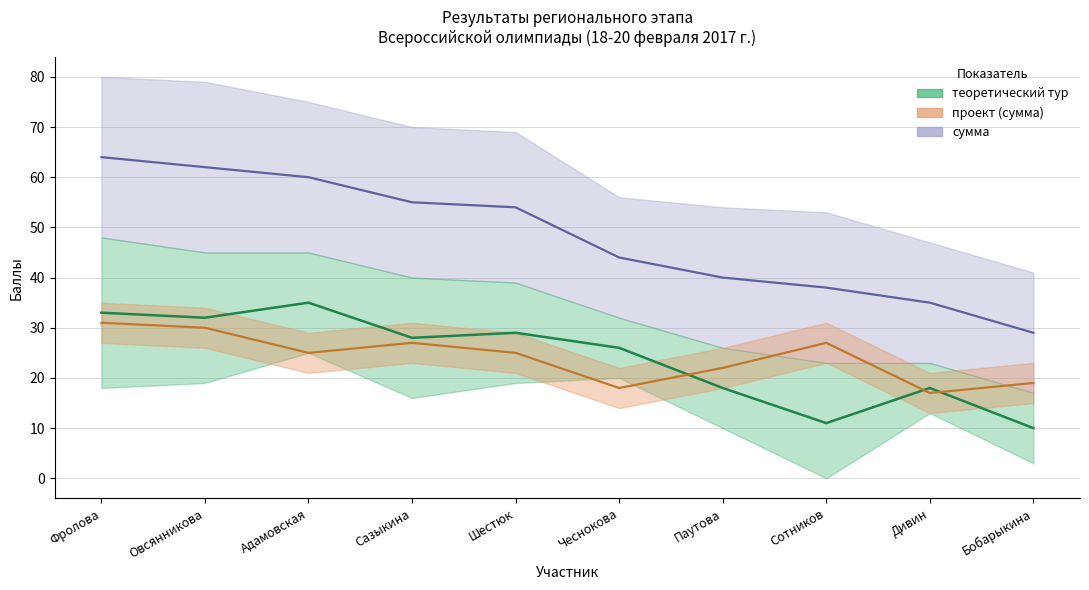

What is the sum of all сумма values?

481